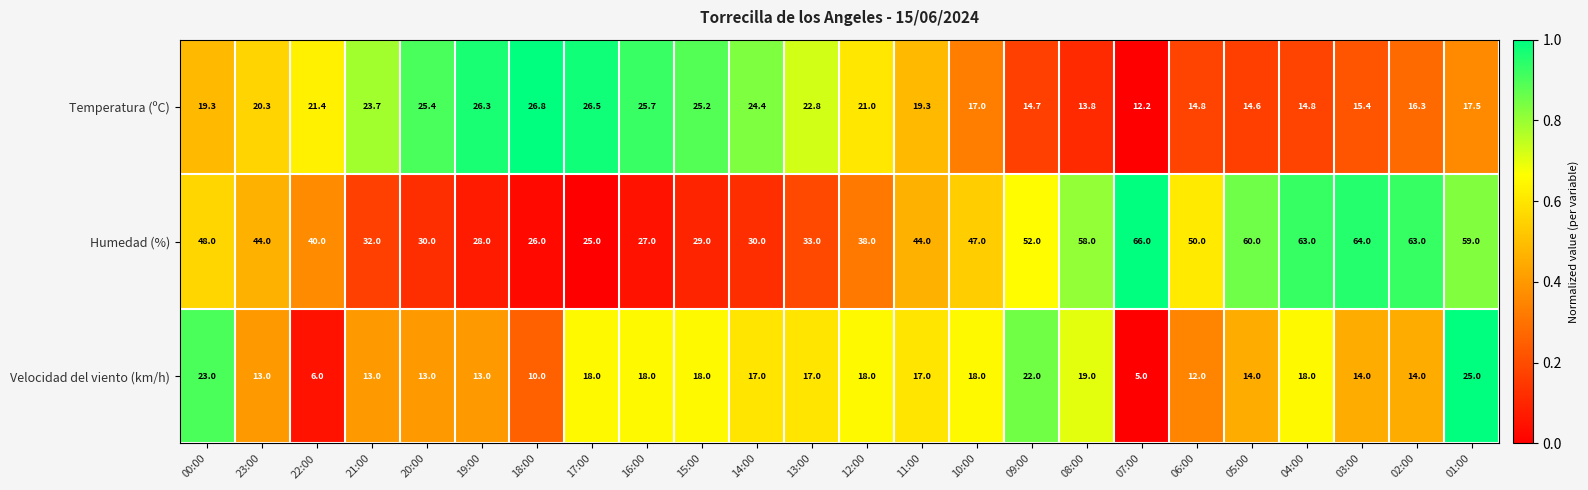

Which label corresponds to the smallest value in the chart?

07:00